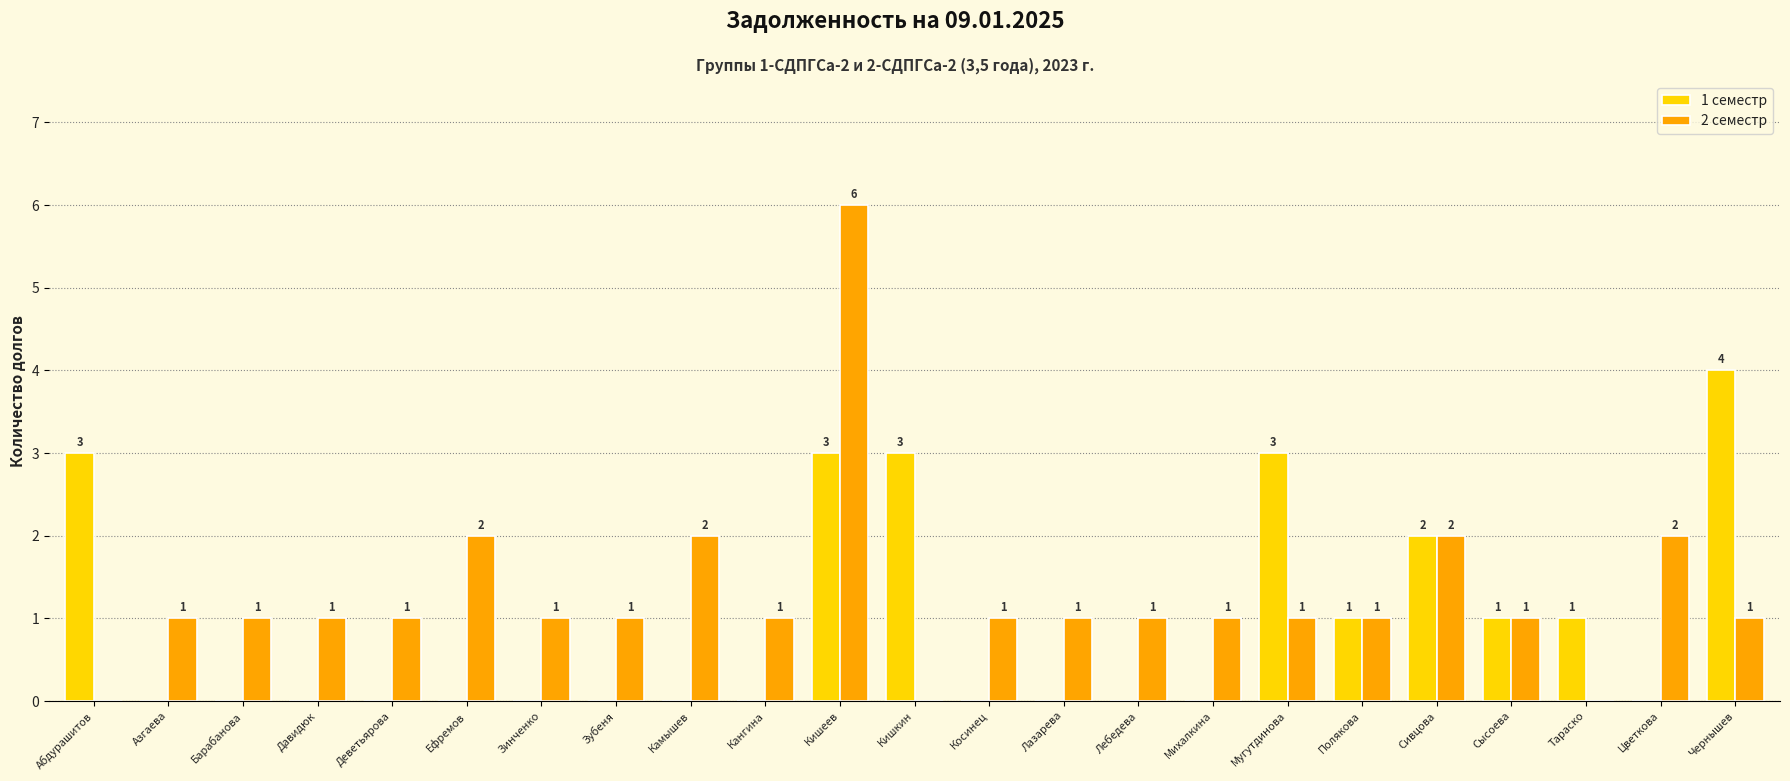

At which category is the sum across all series the highest?

Кишеев